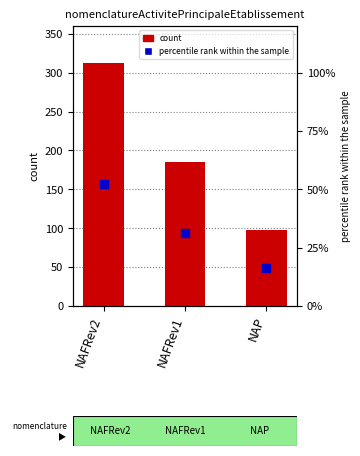

Which series has the largest Y range (max minus min)?

count